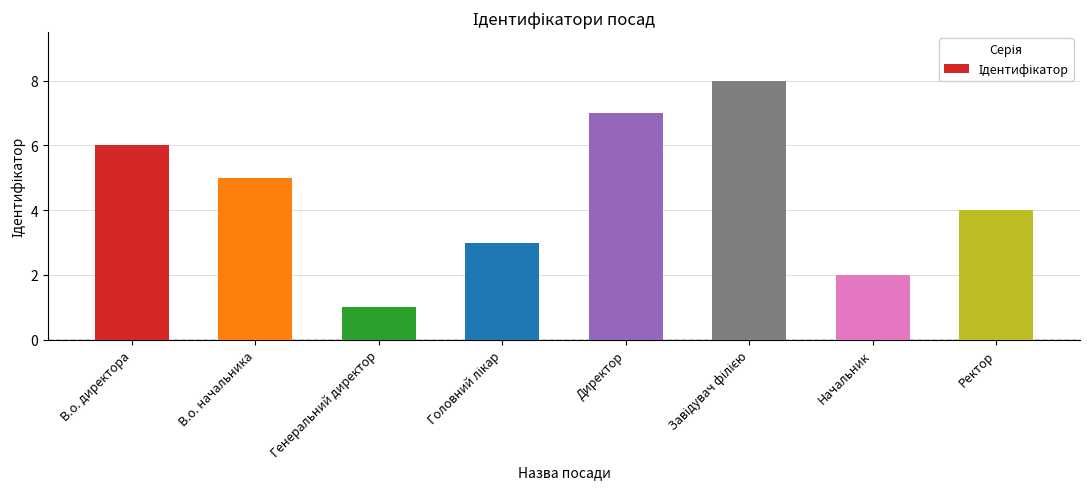

Approximately how many times larger is the value at В.о. начальника compared to Директор?

0.7